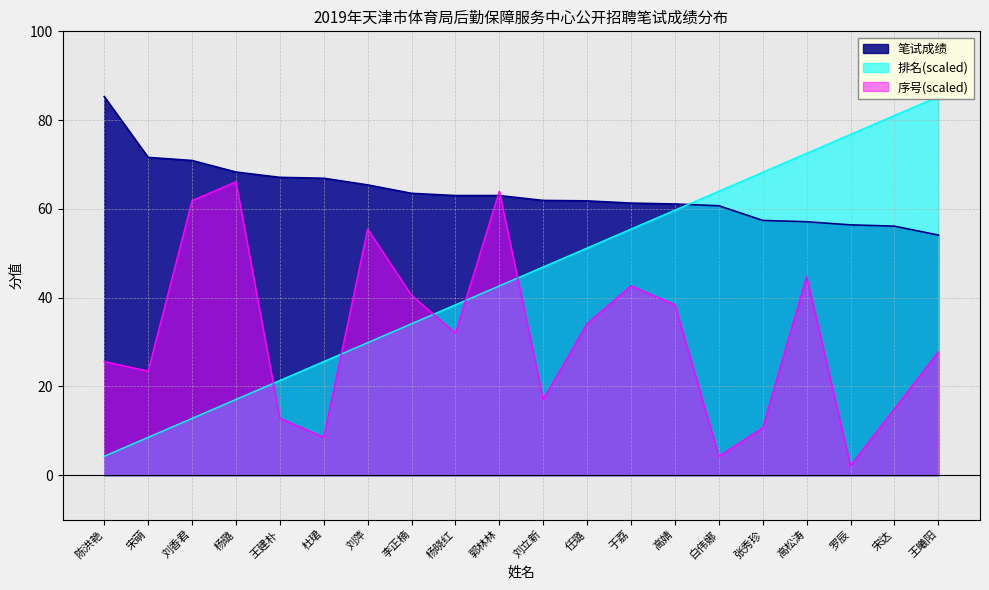

True or false: 准考证号尾号 has a value of 23.5 at 宋萌.

True